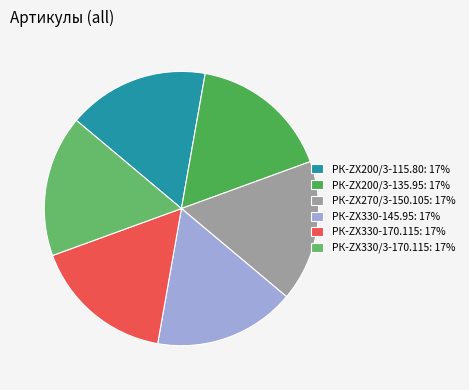

Does РК-ZX330-170.115 represent more than half of the total?

No